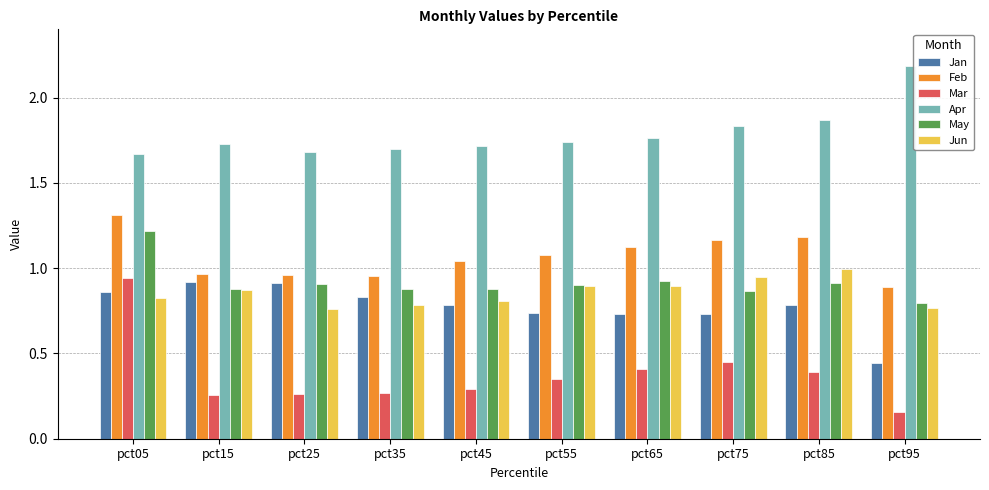

Which series has the widest spread of values?

Mar